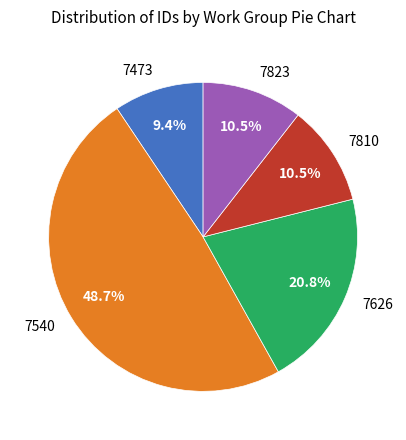

Which category has the biggest portion of the pie?

7540